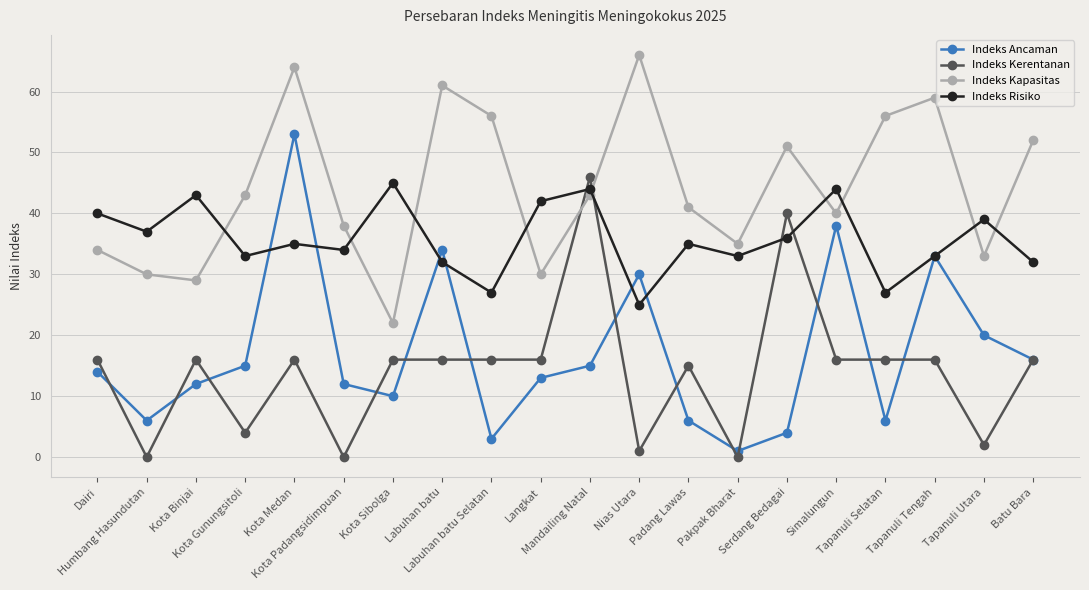

Reading right to left, what are all the values shown in this chart?

Indeks Ancaman: 16	20	33	6	38	4	1	6	30	15	13	3	34	10	12	53	15	12	6	14
Indeks Kerentanan: 16	2	16	16	16	40	0	15	1	46	16	16	16	16	0	16	4	16	0	16
Indeks Kapasitas: 52	33	59	56	40	51	35	41	66	43	30	56	61	22	38	64	43	29	30	34
Indeks Risiko: 32	39	33	27	44	36	33	35	25	44	42	27	32	45	34	35	33	43	37	40